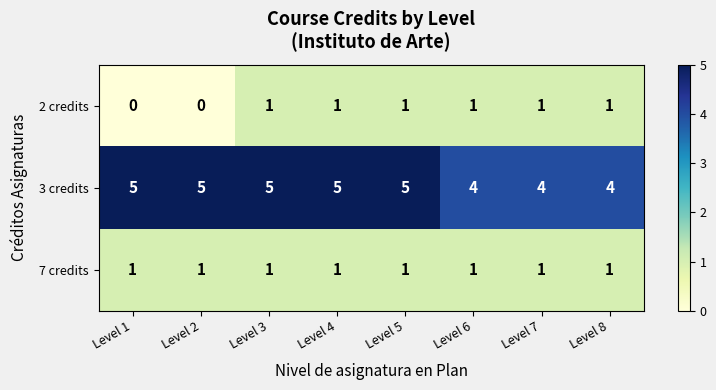

What value does the 3 credits series have at Level 3?

5